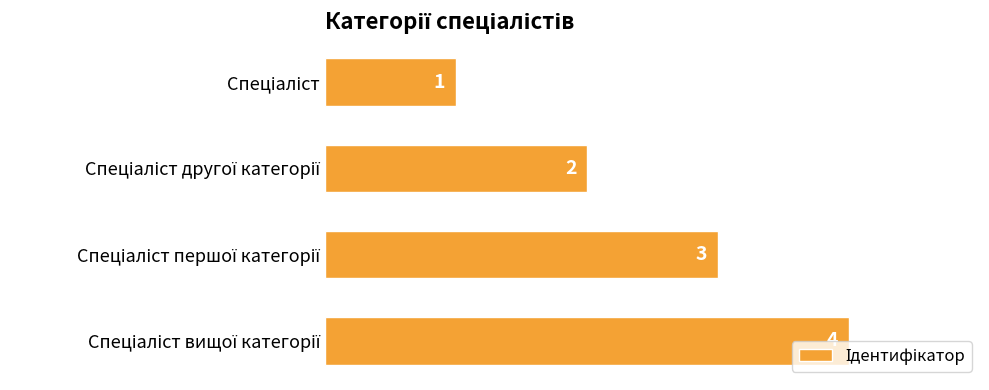

Count the values in the range 2 to 4.

3